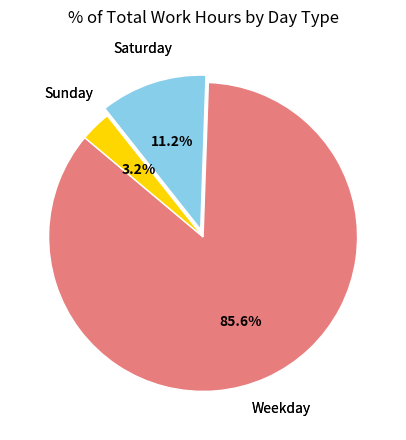

Does any single category account for the majority?

Yes